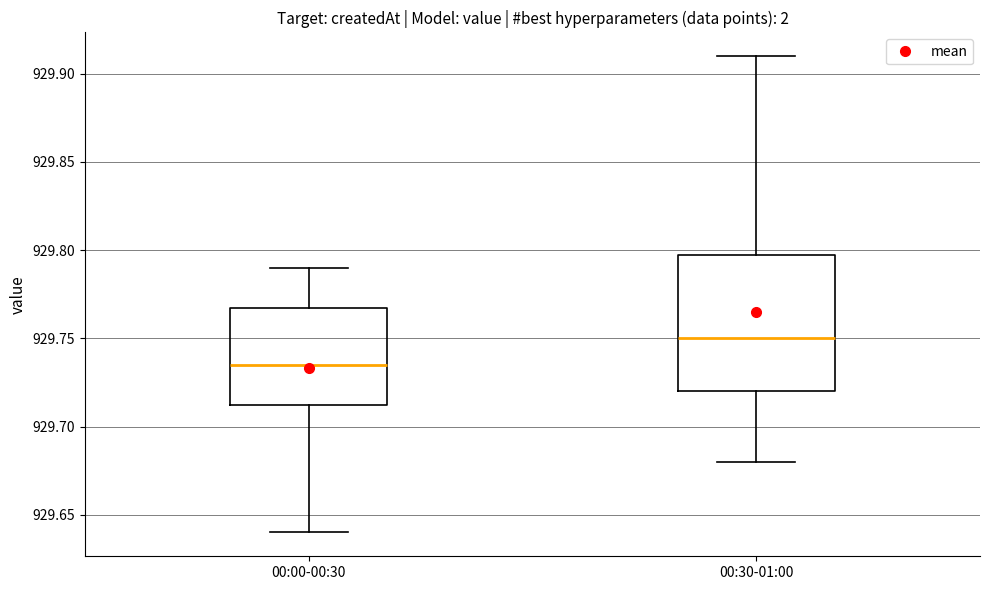

Reading left to right, read every box against the y-axis: the position of its median line, the range the box covers, and the ends of its whiskers. The values are not printed on the chart, so give them approximately, as read against the axis.

00:00-00:30: median 929.735, box 929.715 to 929.770, whiskers 929.640 to 929.790
00:30-01:00: median 929.750, box 929.720 to 929.800, whiskers 929.680 to 929.910